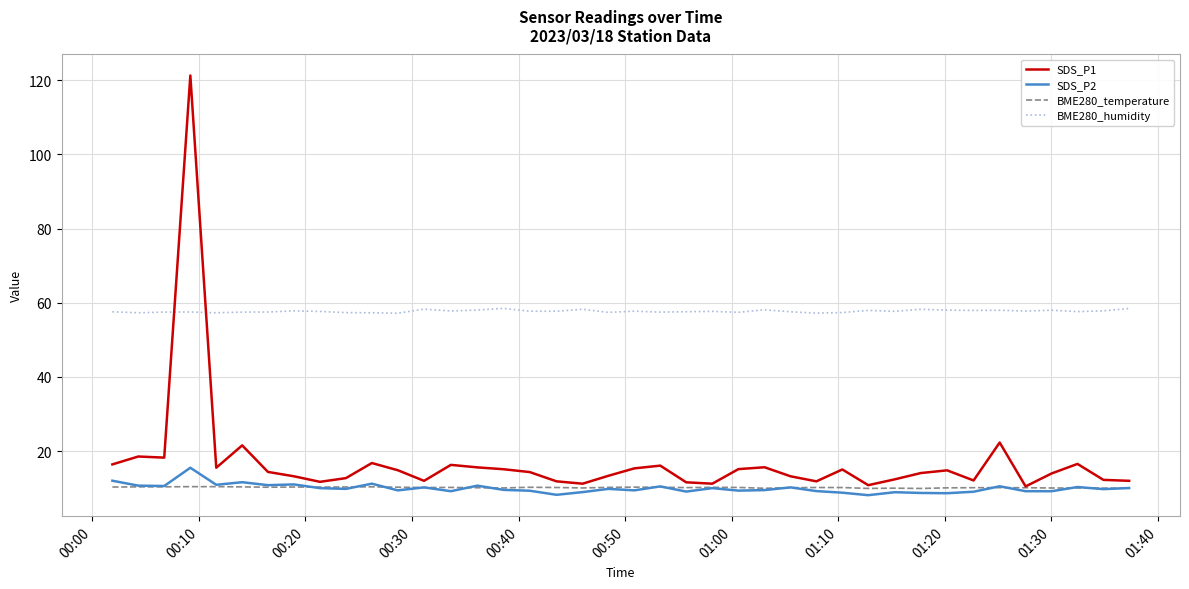

Which series has the largest total across all categories?

BME280_humidity